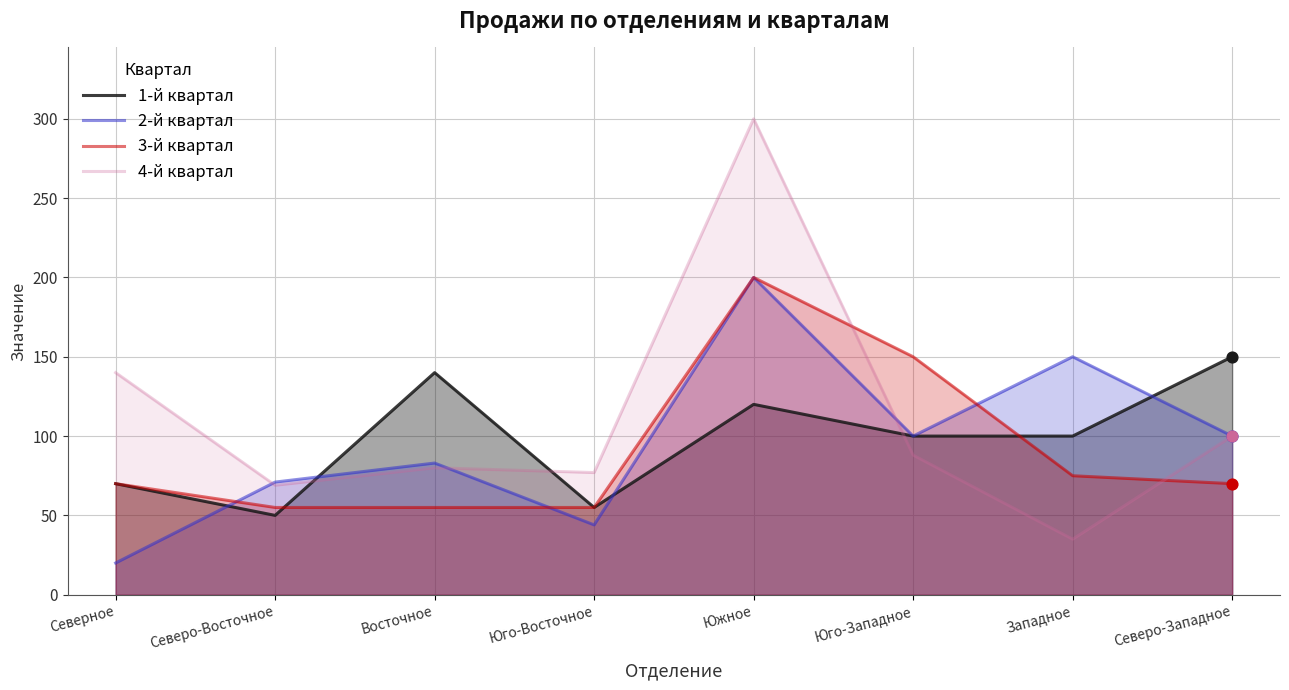

What are all the series names shown in the legend?

1-й квартал, 2-й квартал, 3-й квартал, 4-й квартал